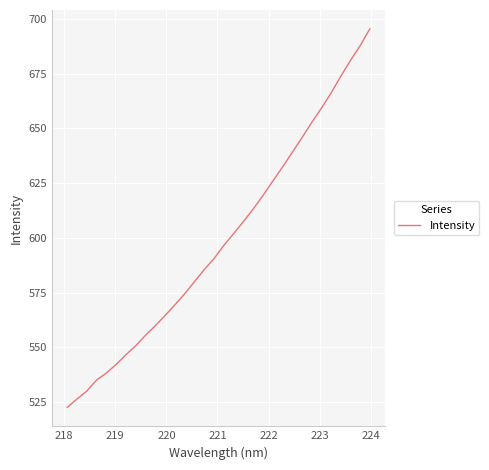

What is the greatest value displayed?

695.5